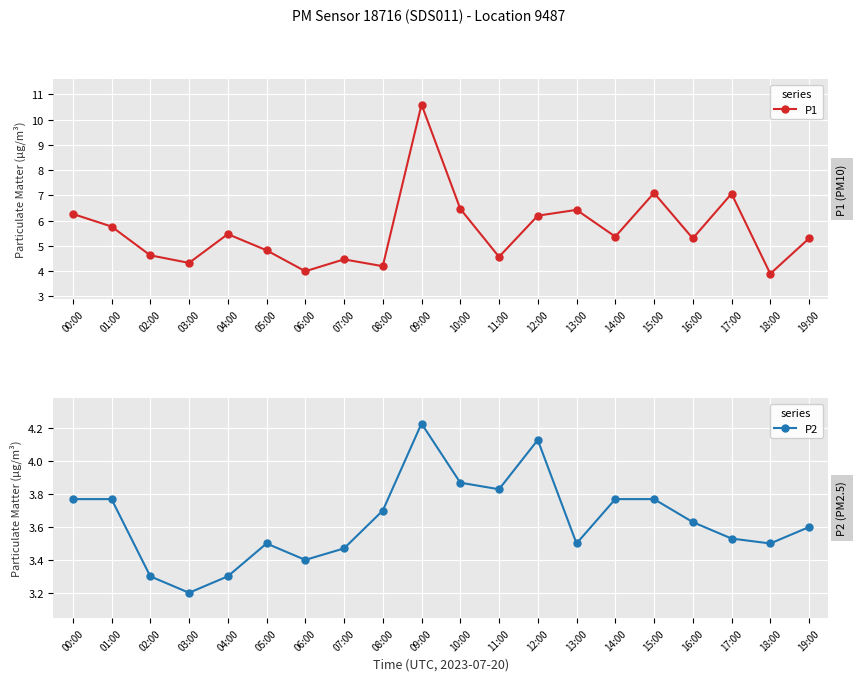

The P2 series shows 1.4 at 16:00. True or false?

False